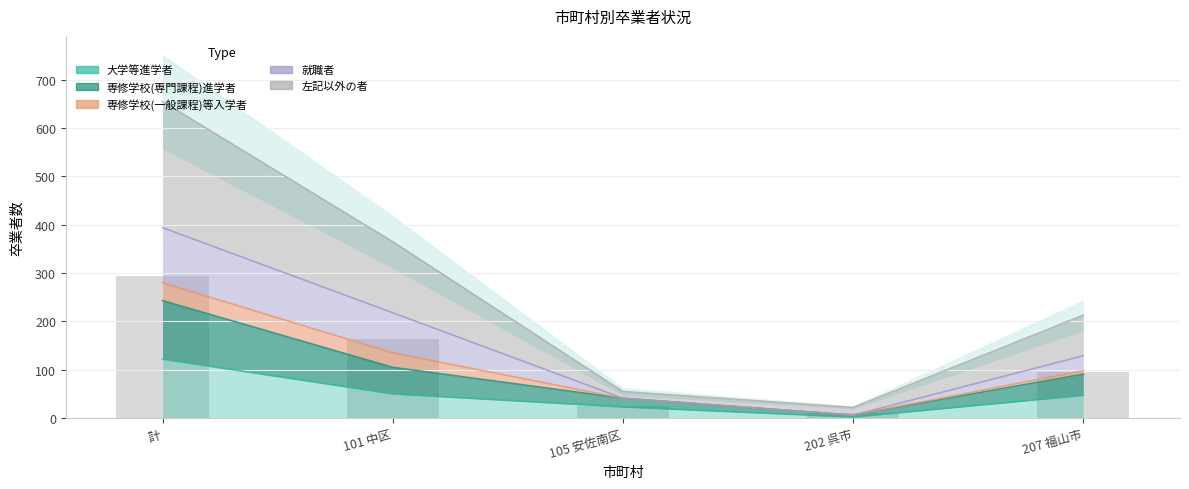

Where does the 左記以外の者 series first go above 213?

計